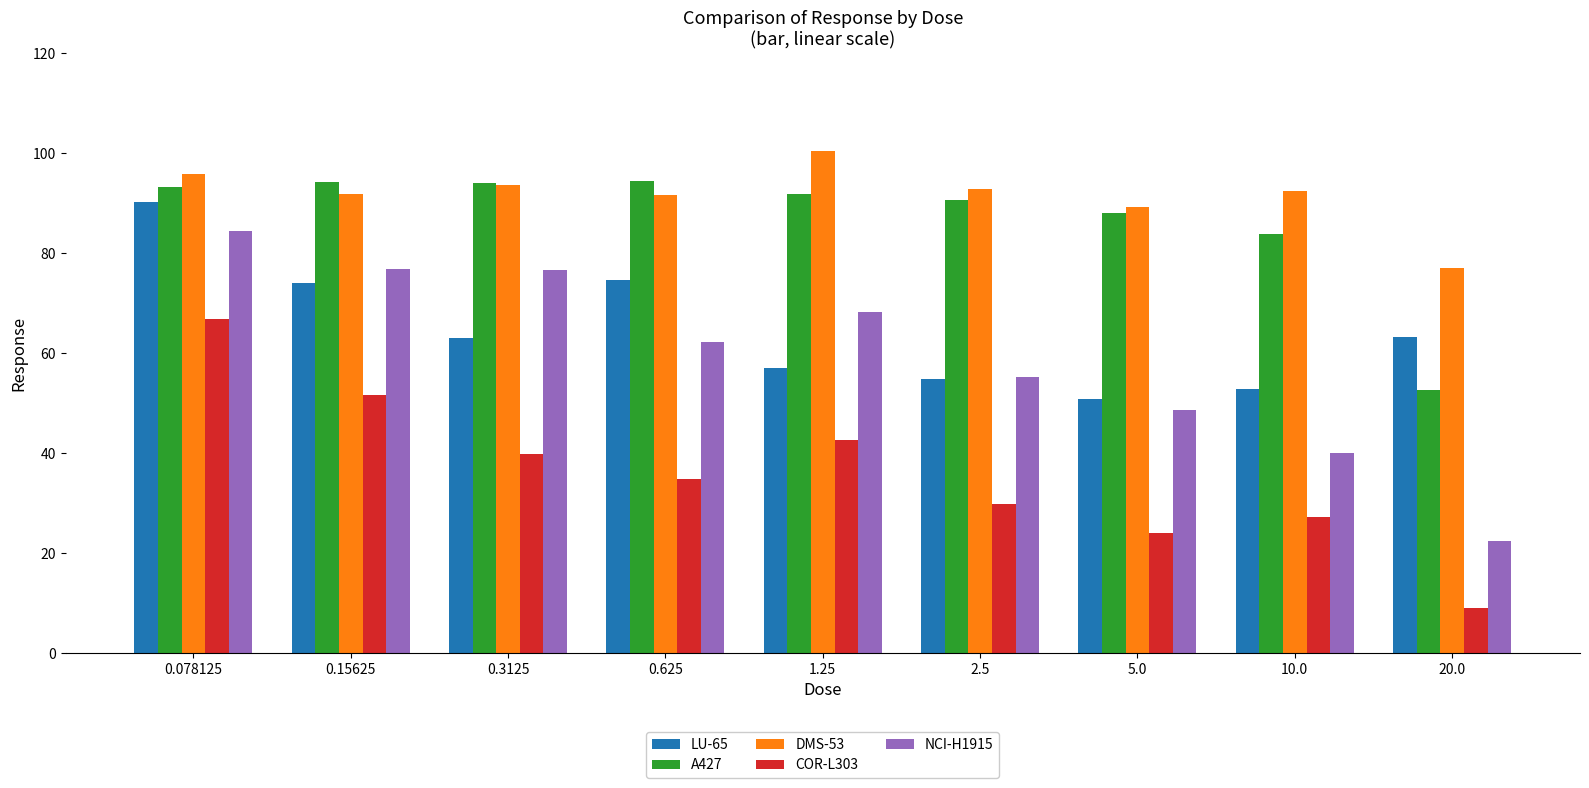

What are all the series names shown in the legend?

LU-65, A427, DMS-53, COR-L303, NCI-H1915